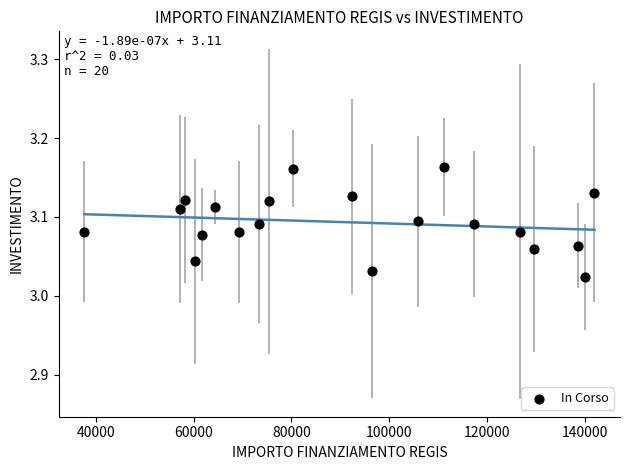

What is the range of X values (max minus min)?

104426.7